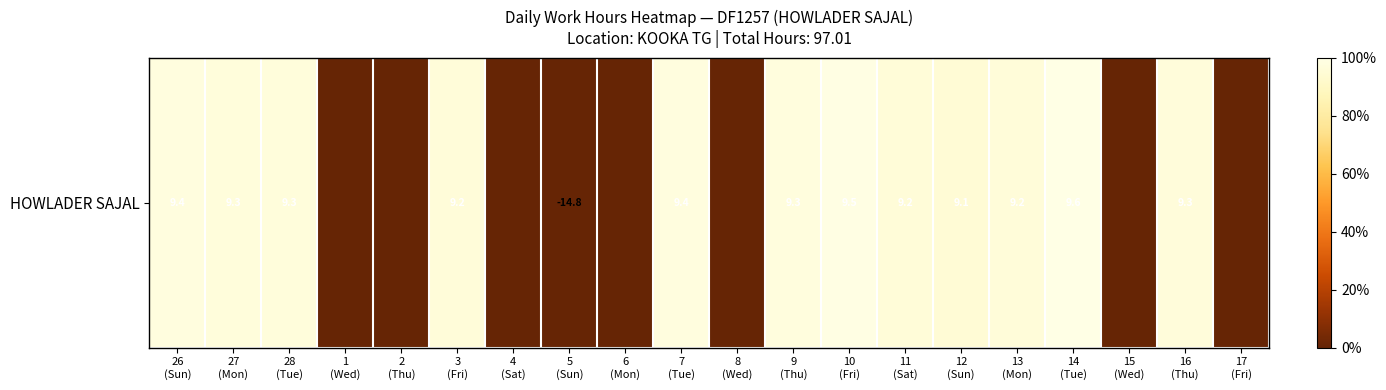

What is the difference between the values at 6
(Mon) and 12
(Sun)?

1.0